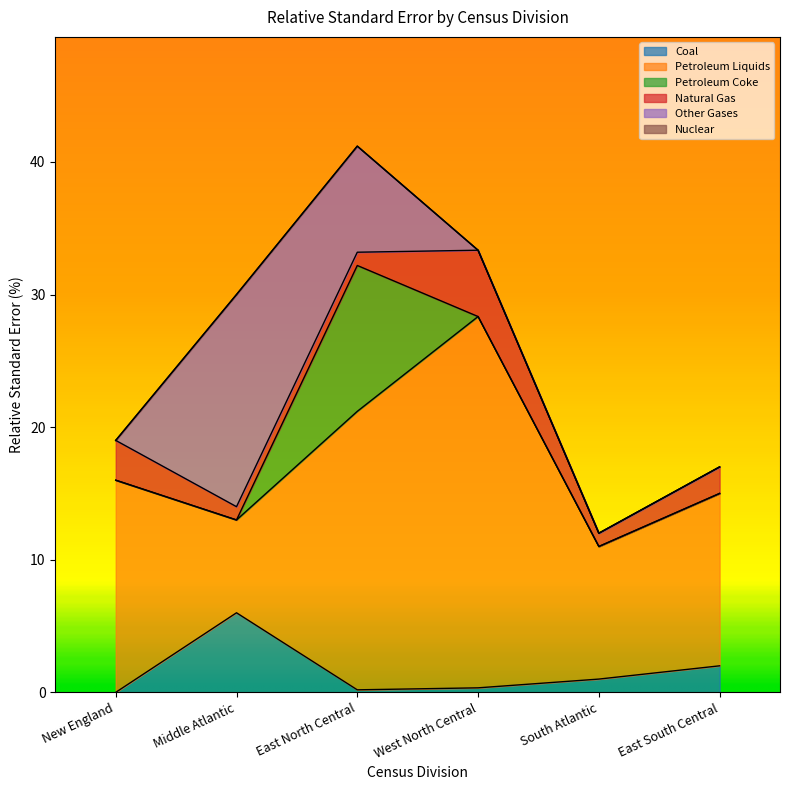

Which series has the largest total across all categories?

Petroleum Liquids